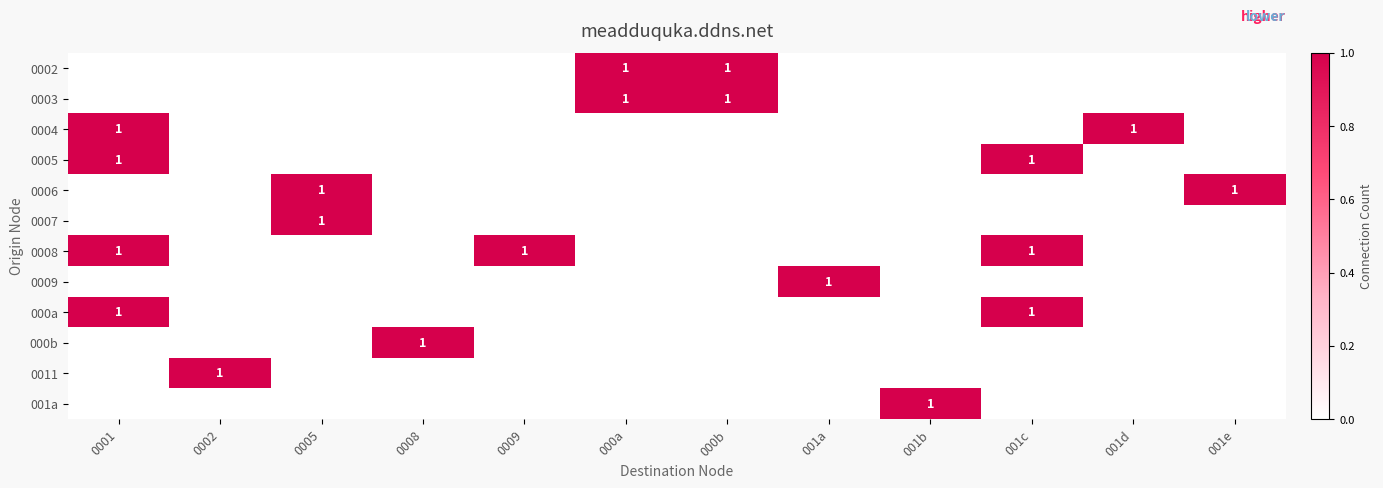

Is it true that 0008 equals 1 at 0001?

True